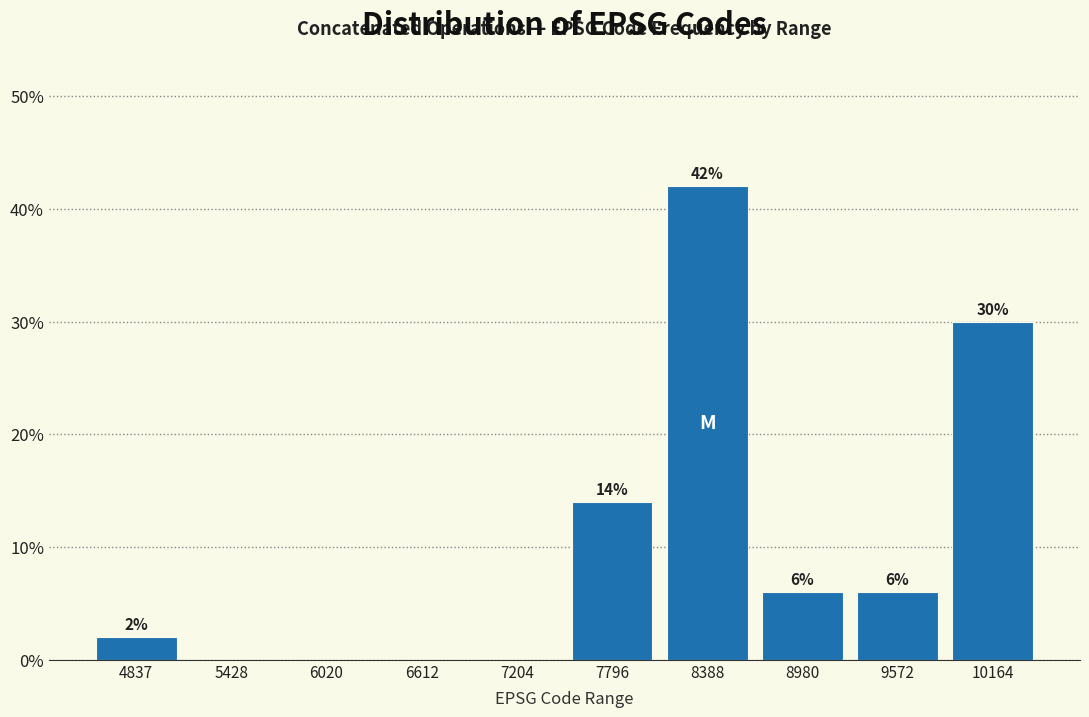

Reading left to right, list all the values displayed in this chart.

4837=2.0	5428=0.0	6020=0.0	6612=0.0	7204=0.0	7796=14.0	8388=42.0	8980=6.0	9572=6.0	10164=30.0